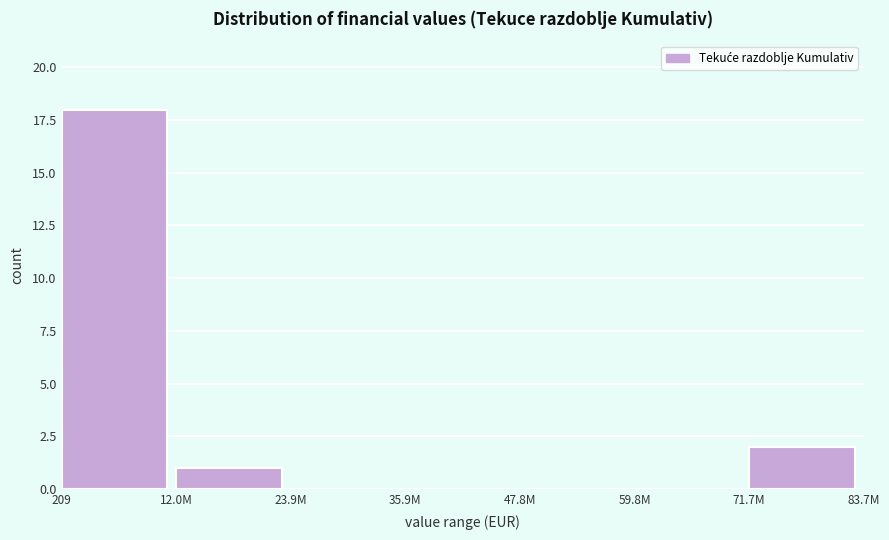

Reading right to left, extract all data points from this chart.

71.7M=2	59.8M=0	47.8M=0	35.9M=0	23.9M=0	12.0M=1	209=18